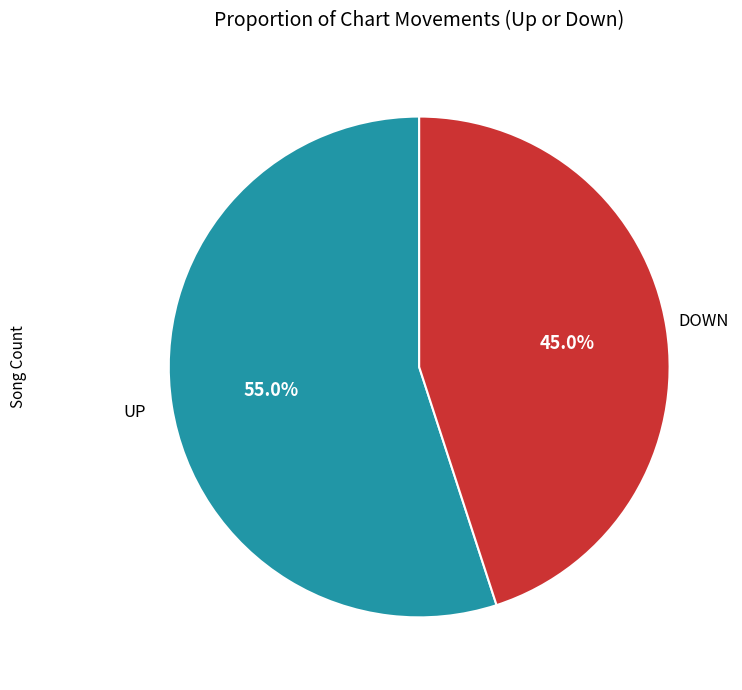

Is there a majority slice in this chart?

Yes